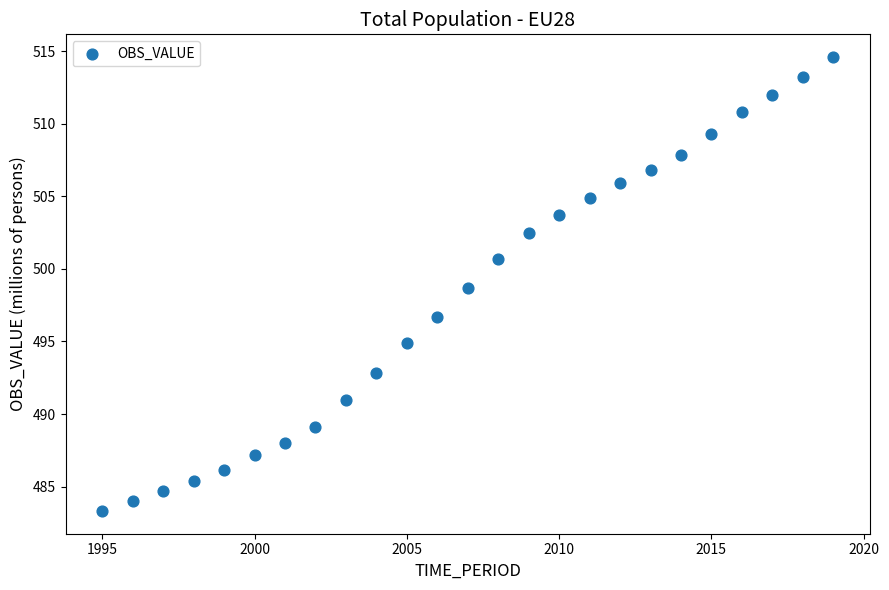

What Y value in the scatter plot is closest to 498?

498.7